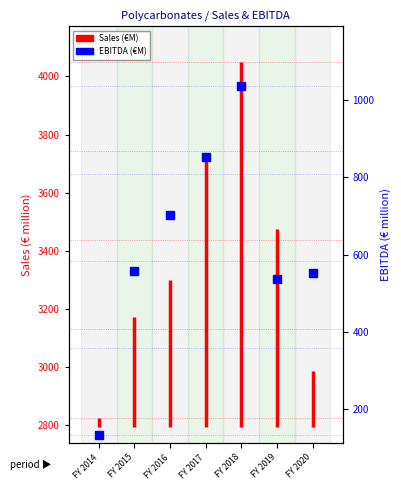

What is the value of the 1st point from the left?

2793.8